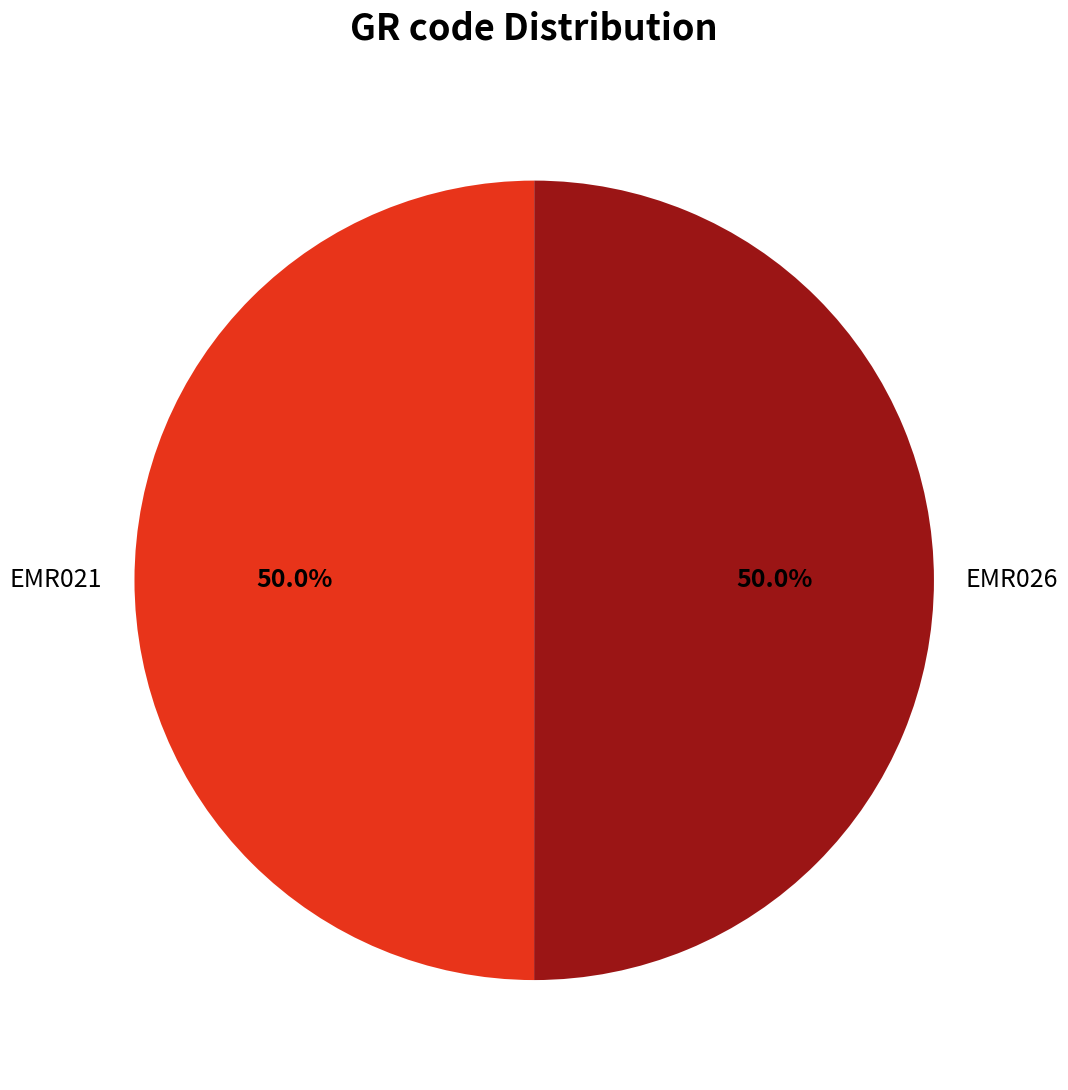

How many segments does this pie chart have?

2